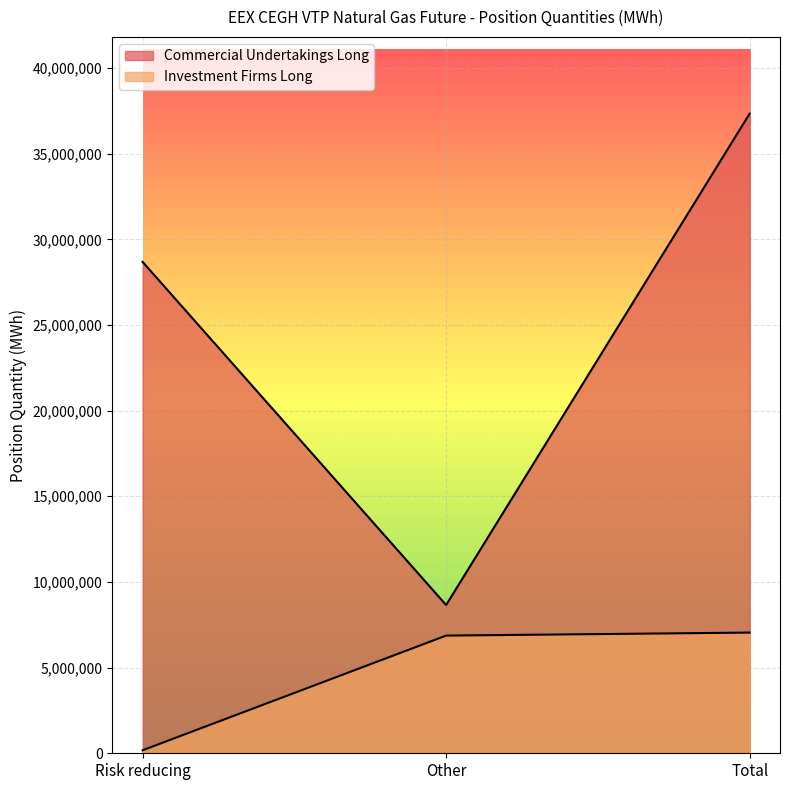

What is the greatest value displayed?

37335072